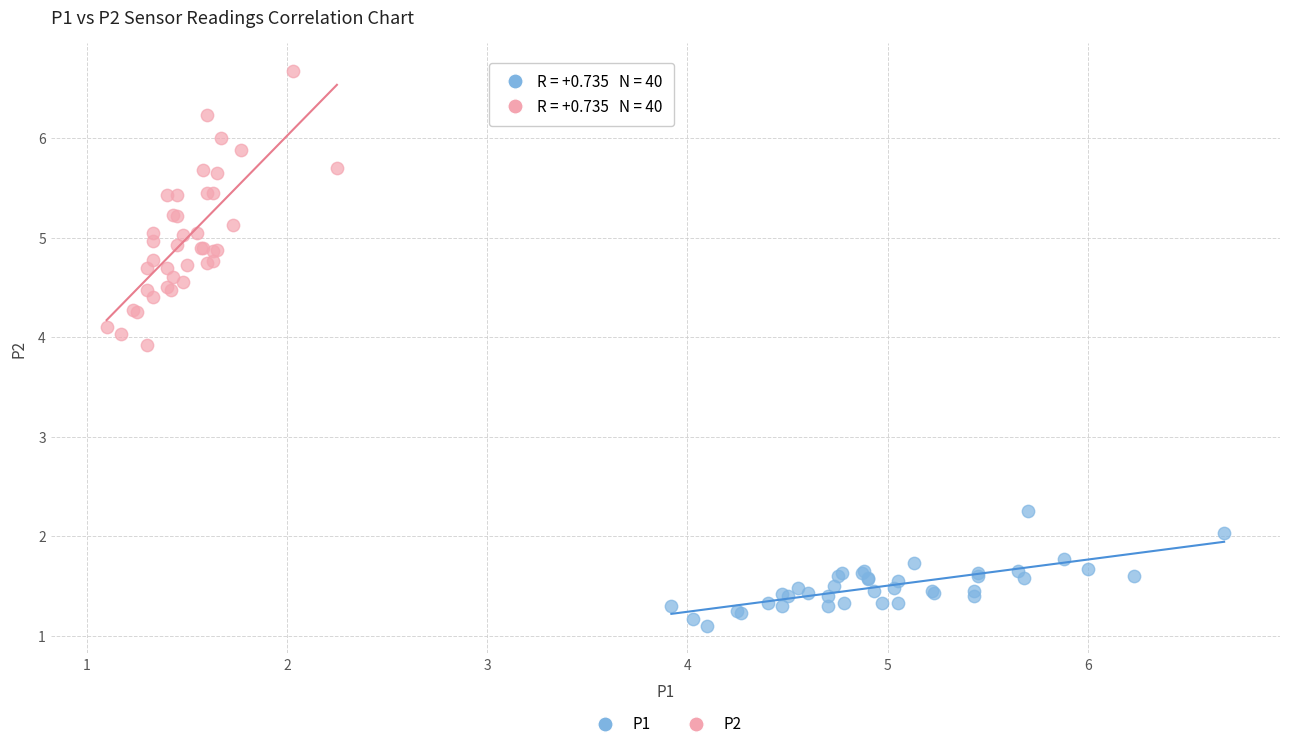

Which series has the largest Y range (max minus min)?

P2